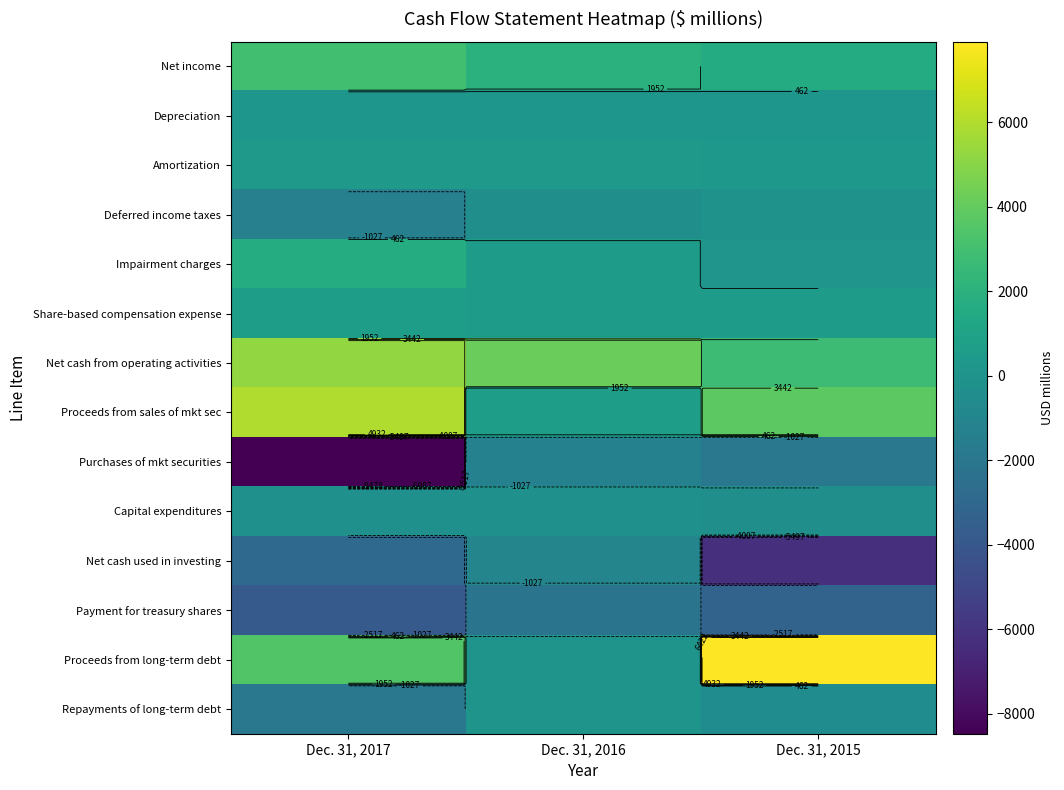

Which series changed the most between Dec. 31, 2016 and Dec. 31, 2015?

Proceeds from long-term debt